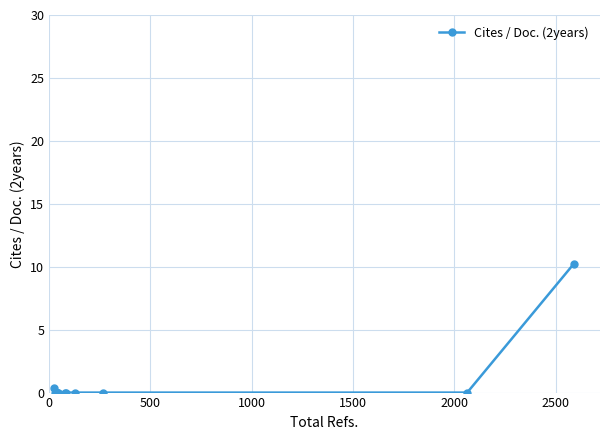

Does the chart display data point markers on the line(s)?

Yes